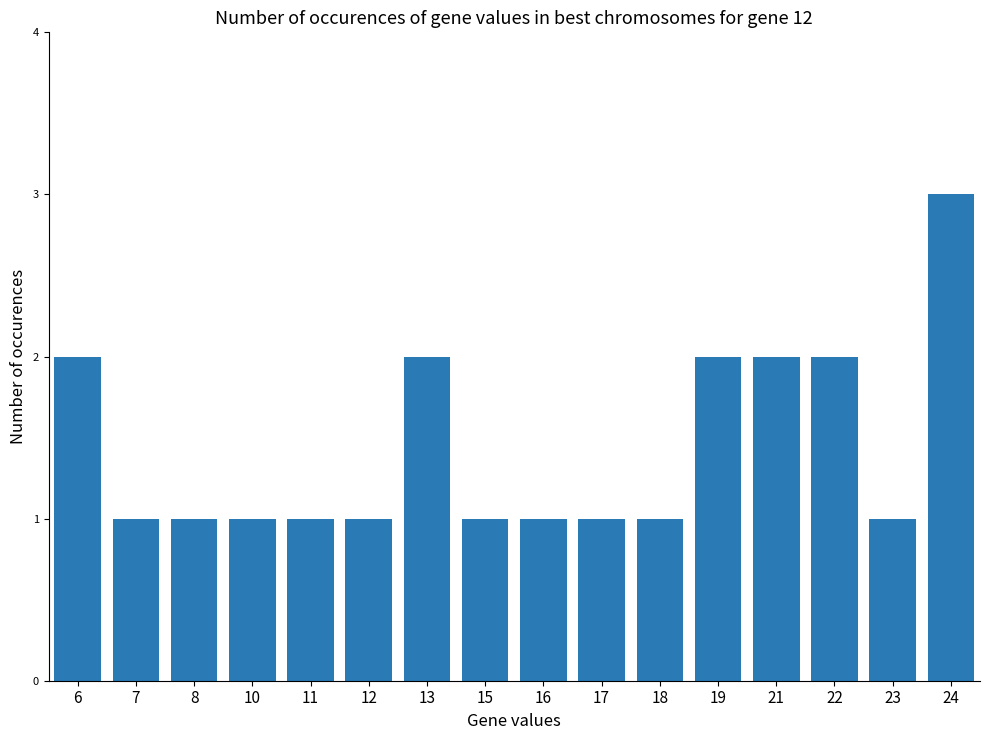

Which category has the highest value across all series?

24